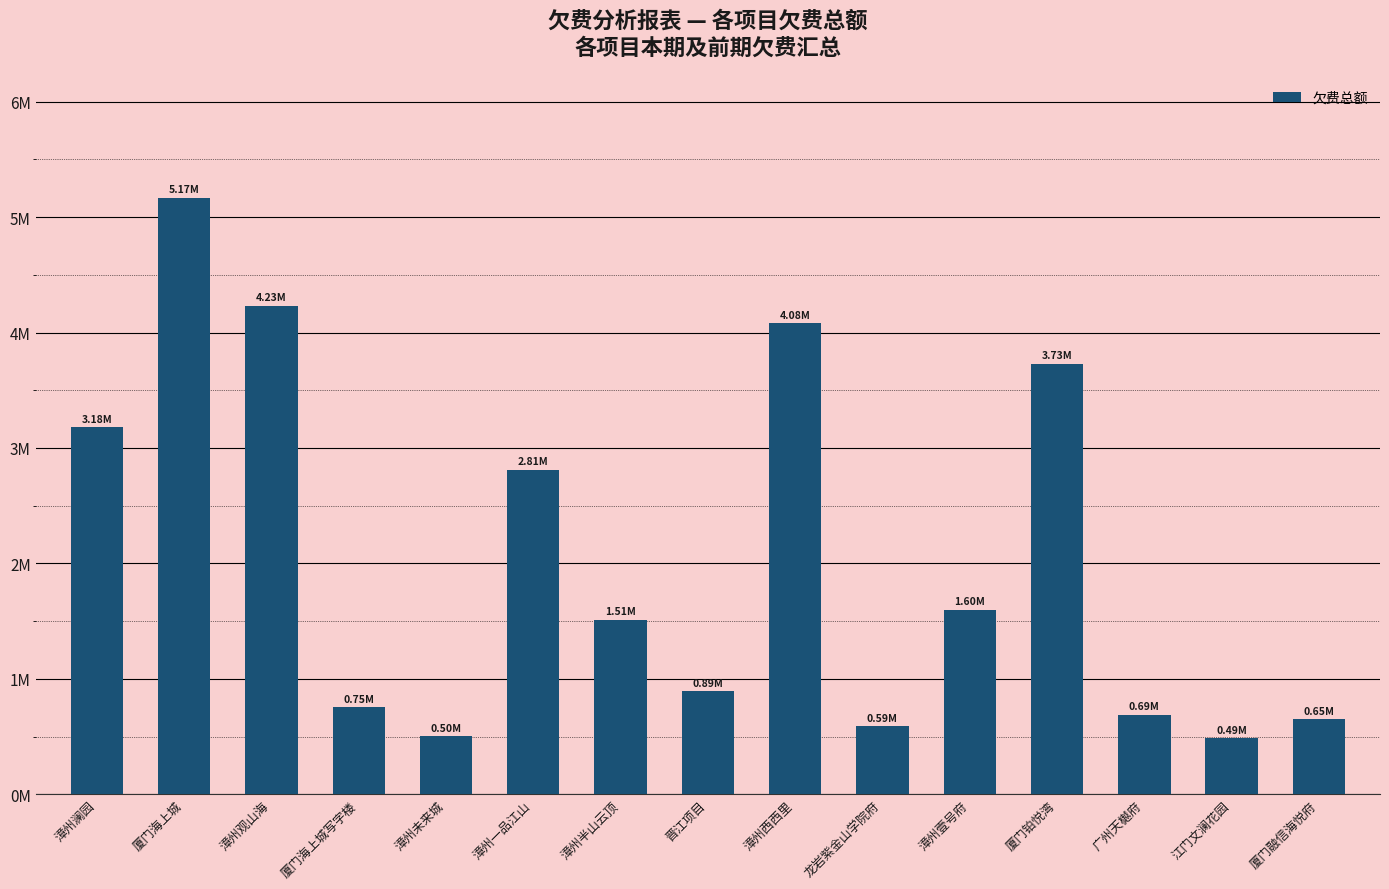

Reading left to right, list all the values displayed in this chart.

3177925.0	5168193.3	4234203.1	754778.2	503731.7	2813269.1	1510232.0	893334.5	4081056.9	590592.6	1599503.9	3728441.2	690072.9	486353.5	648665.8